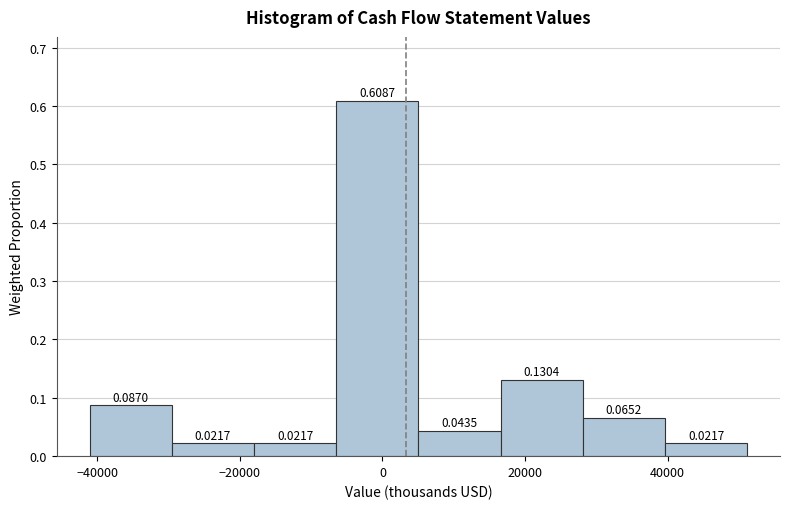

Reading left to right, transcribe this chart: for each bar, give the range it covers on the x-axis and its height. The bar edges are not printed on the chart, so give them approximately, as read against the axis.

-42000 to -30000: 0.0870
-30000 to -18000: 0.0217
-18000 to -6000: 0.0217
-6000 to 6000: 0.6087
6000 to 16000: 0.0435
16000 to 28000: 0.1304
28000 to 40000: 0.0652
40000 to 52000: 0.0217